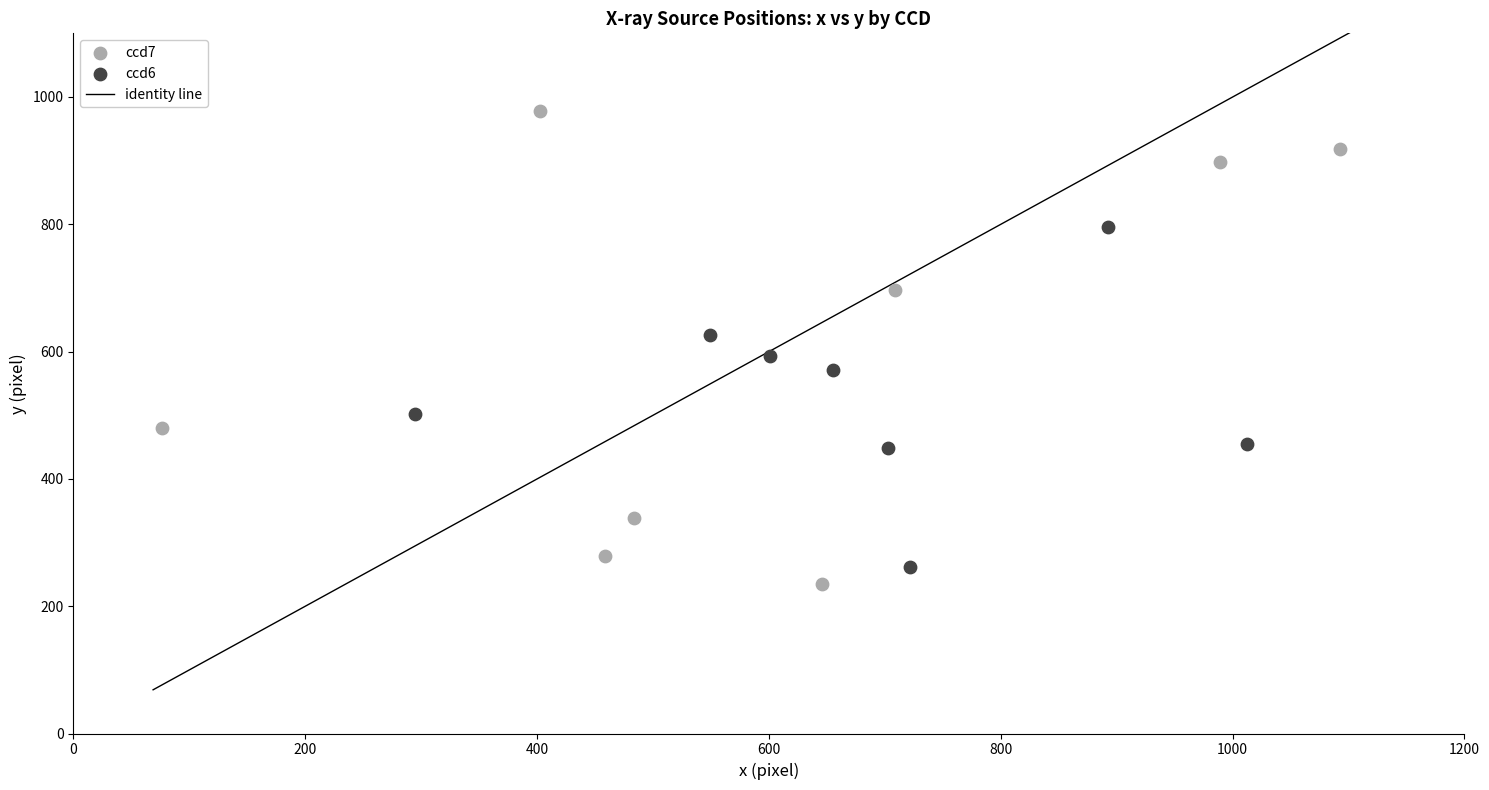

Which series contains the lowest Y value?

ccd7